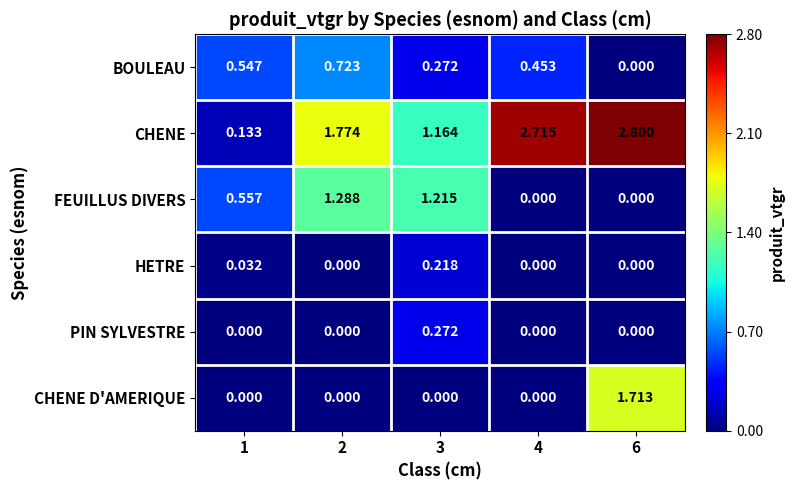

Is the value of CHENE at 4 greater than the value of HETRE at 4?

Yes